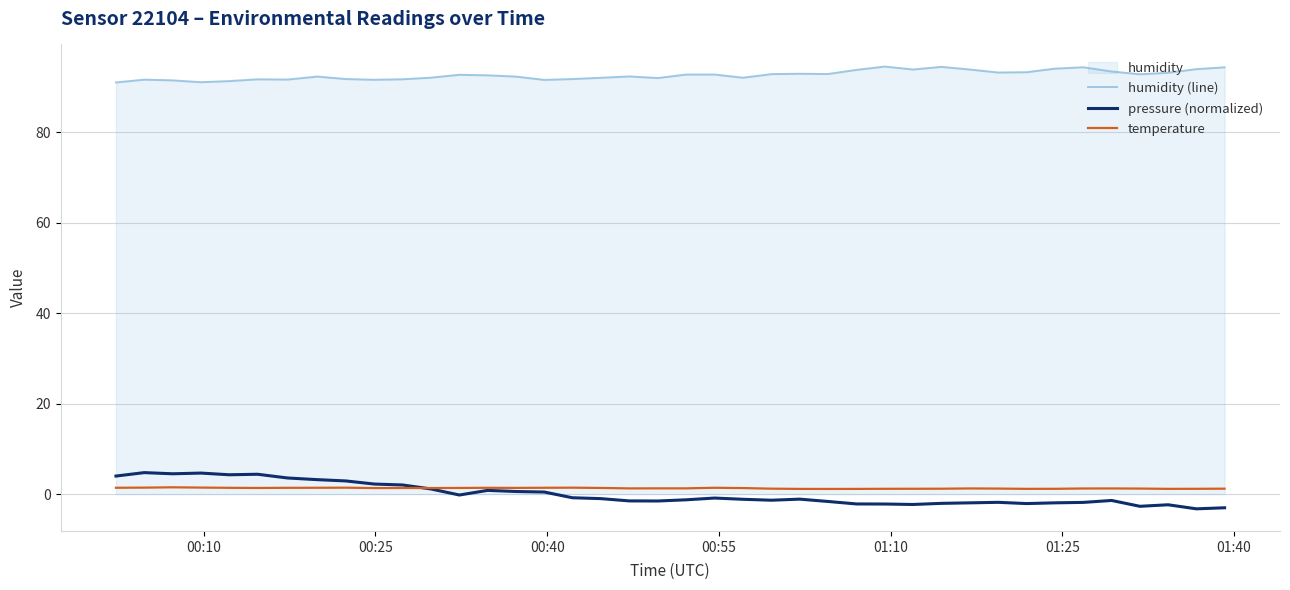

What is the average value of the humidity (line) series?

92.6